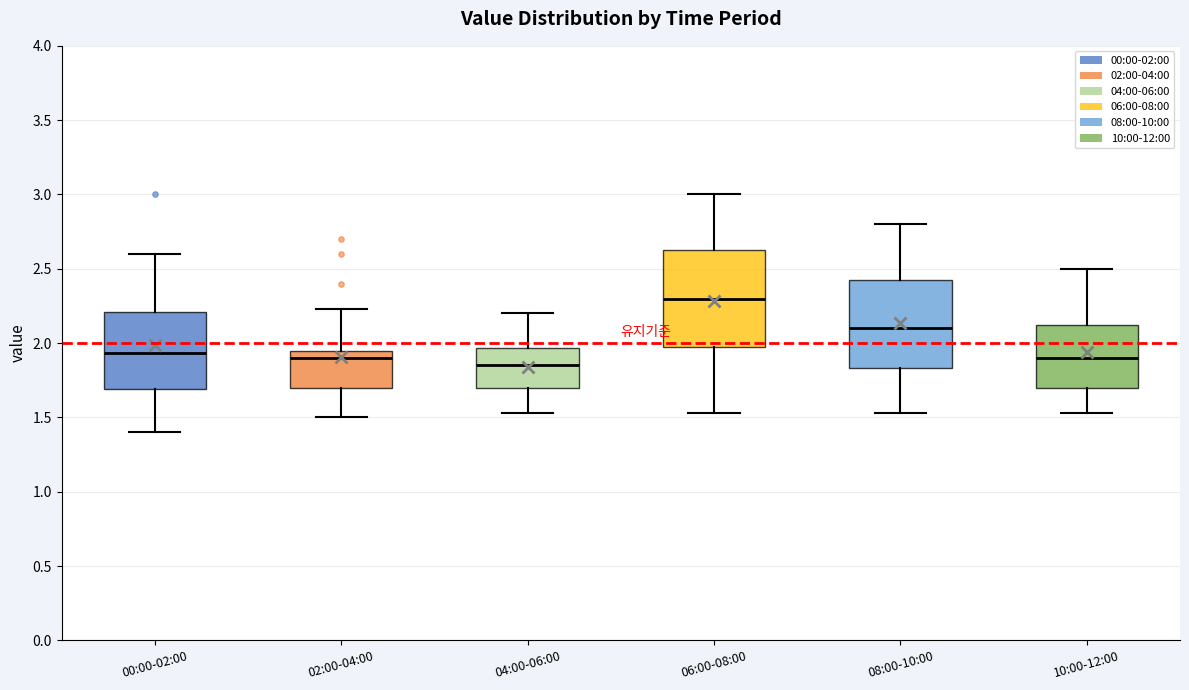

Reading left to right, read every box against the y-axis: the position of its median line, the range the box covers, and the ends of its whiskers. The values are not printed on the chart, so give them approximately, as read against the axis.

00:00-02:00: median 1.95, box 1.70 to 2.20, whiskers 1.40 to 2.60
02:00-04:00: median 1.90, box 1.70 to 1.95, whiskers 1.50 to 2.25
04:00-06:00: median 1.85, box 1.70 to 1.95, whiskers 1.55 to 2.20
06:00-08:00: median 2.30, box 2.00 to 2.65, whiskers 1.55 to 3.00
08:00-10:00: median 2.10, box 1.85 to 2.45, whiskers 1.55 to 2.80
10:00-12:00: median 1.90, box 1.70 to 2.15, whiskers 1.55 to 2.50